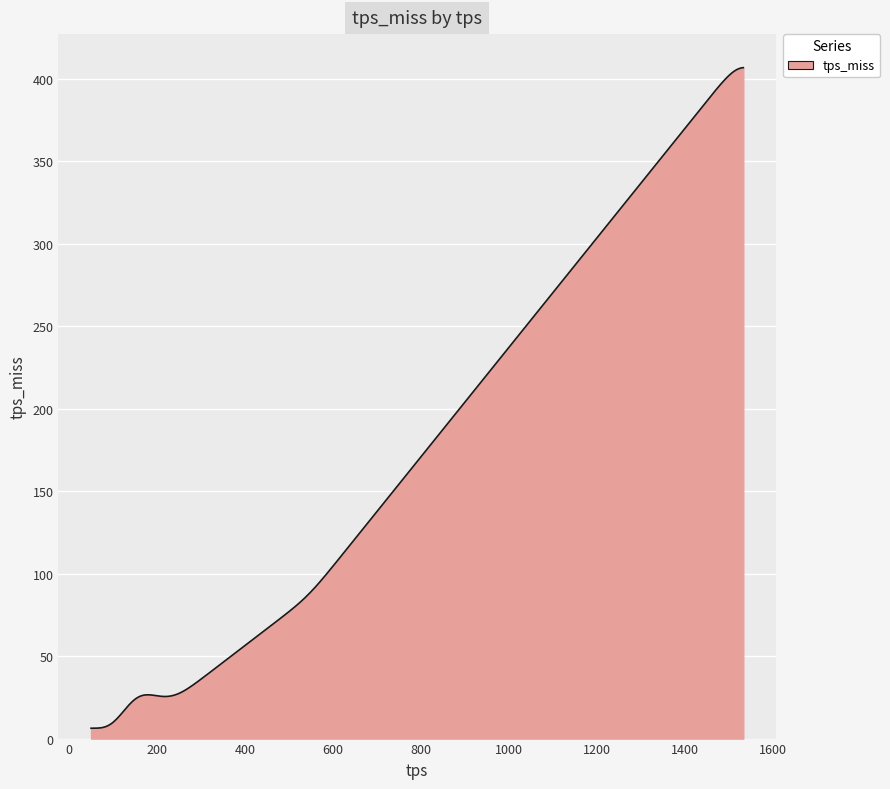

What is the difference between the second highest and minimum values?

400.3